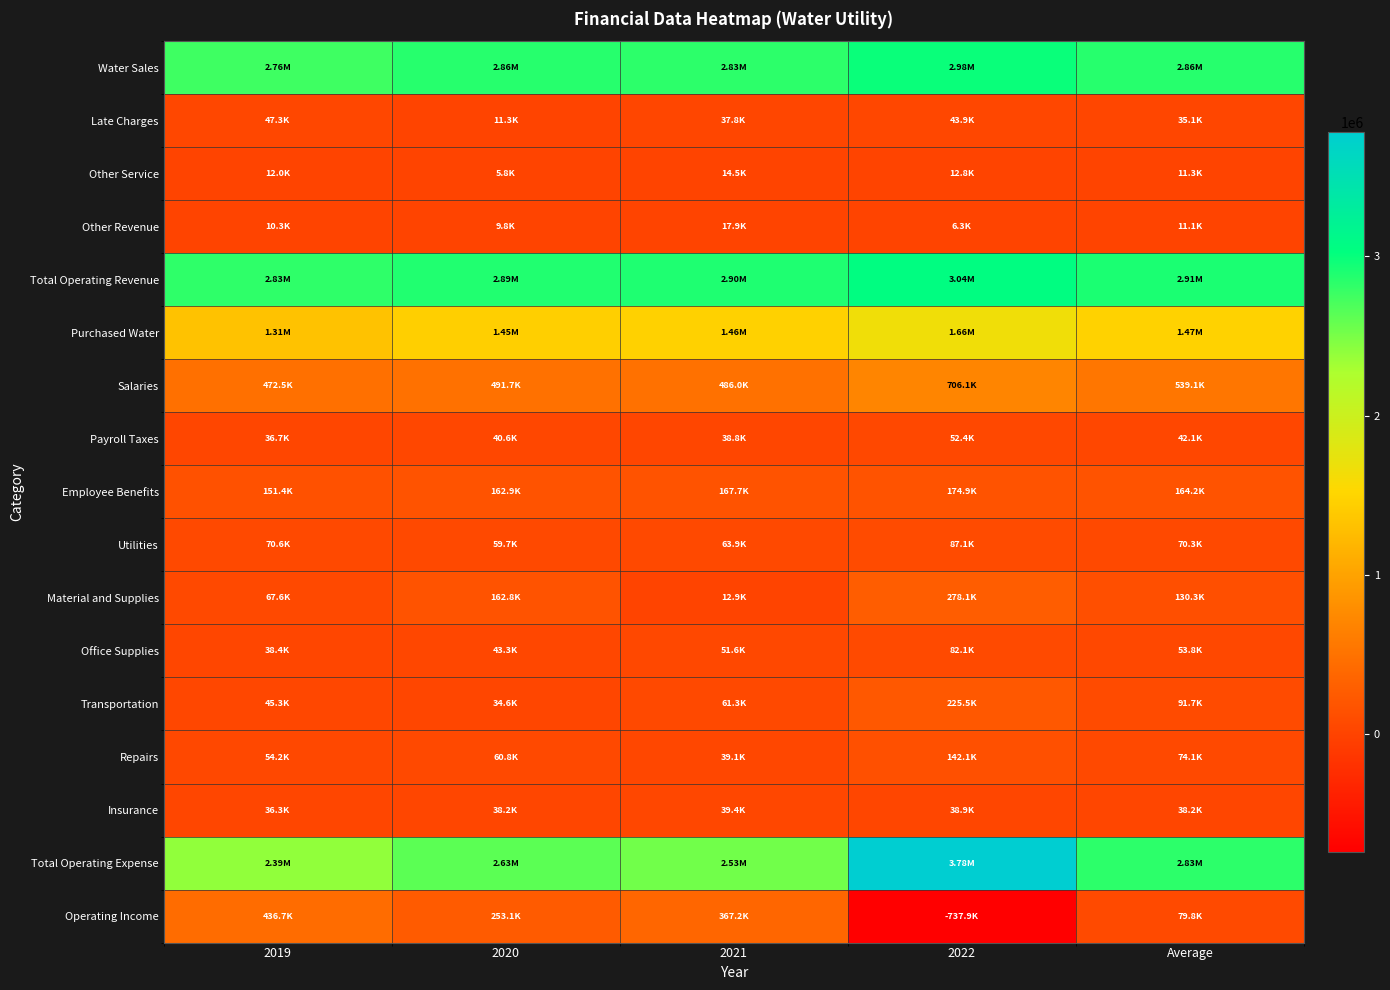

Reading right to left, what are all the values shown in this chart?

Water Sales: Average=2856666.2	2022=2981501.0	2021=2829163.0	2020=2859050.0	2019=2756951.0
Late Charges: Average=35079.5	2022=43893.0	2021=37804.0	2020=11312.0	2019=47309.0
Other Service: Average=11255.0	2022=12752.0	2021=14524.0	2020=5772.0	2019=11972.0
Other Revenue: Average=11079.0	2022=6300.0	2021=17886.0	2020=9801.0	2019=10329.0
Total Operating Revenue: Average=2914079.8	2022=3044446.0	2021=2899377.0	2020=2885935.0	2019=2826561.0
Purchased Water: Average=1471694.8	2022=1662347.3	2021=1462631.0	2020=1446862.0	2019=1314939.0
Salaries: Average=539100.6	2022=706139.5	2021=486006.0	2020=491712.0	2019=472545.0
Payroll Taxes: Average=42142.9	2022=52424.5	2021=38767.0	2020=40644.0	2019=36736.0
Employee Benefits: Average=164221.2	2022=174937.9	2021=167663.0	2020=162875.0	2019=151409.0
Utilities: Average=70329.7	2022=87134.8	2021=63937.0	2020=59683.0	2019=70564.0
Material and Supplies: Average=130327.8	2022=278104.0	2021=12879.0	2020=162771.0	2019=67557.0
Office Supplies: Average=53841.7	2022=82131.6	2021=51554.0	2020=43287.0	2019=38394.0
Transportation: Average=91680.0	2022=225462.0	2021=61336.0	2020=34594.0	2019=45328.0
Repairs: Average=74076.2	2022=142147.8	2021=39097.0	2020=60819.0	2019=54241.0
Insurance: Average=38209.2	2022=38941.0	2021=39357.0	2020=38214.0	2019=36325.0
Total Operating Expense: Average=2834307.3	2022=3782374.1	2021=2532205.0	2020=2632803.0	2019=2389847.0
Operating Income: Average=79772.5	2022=-737928.1	2021=367172.0	2020=253132.0	2019=436714.0